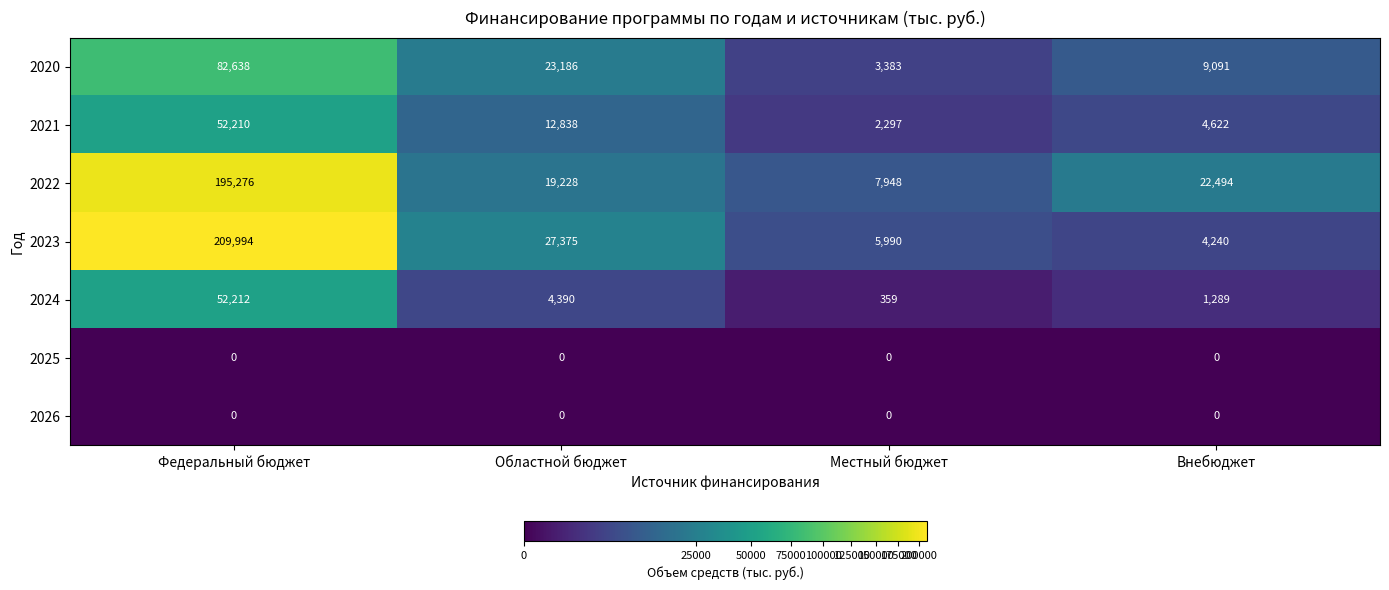

What is the sum of all 2020 values?

118298